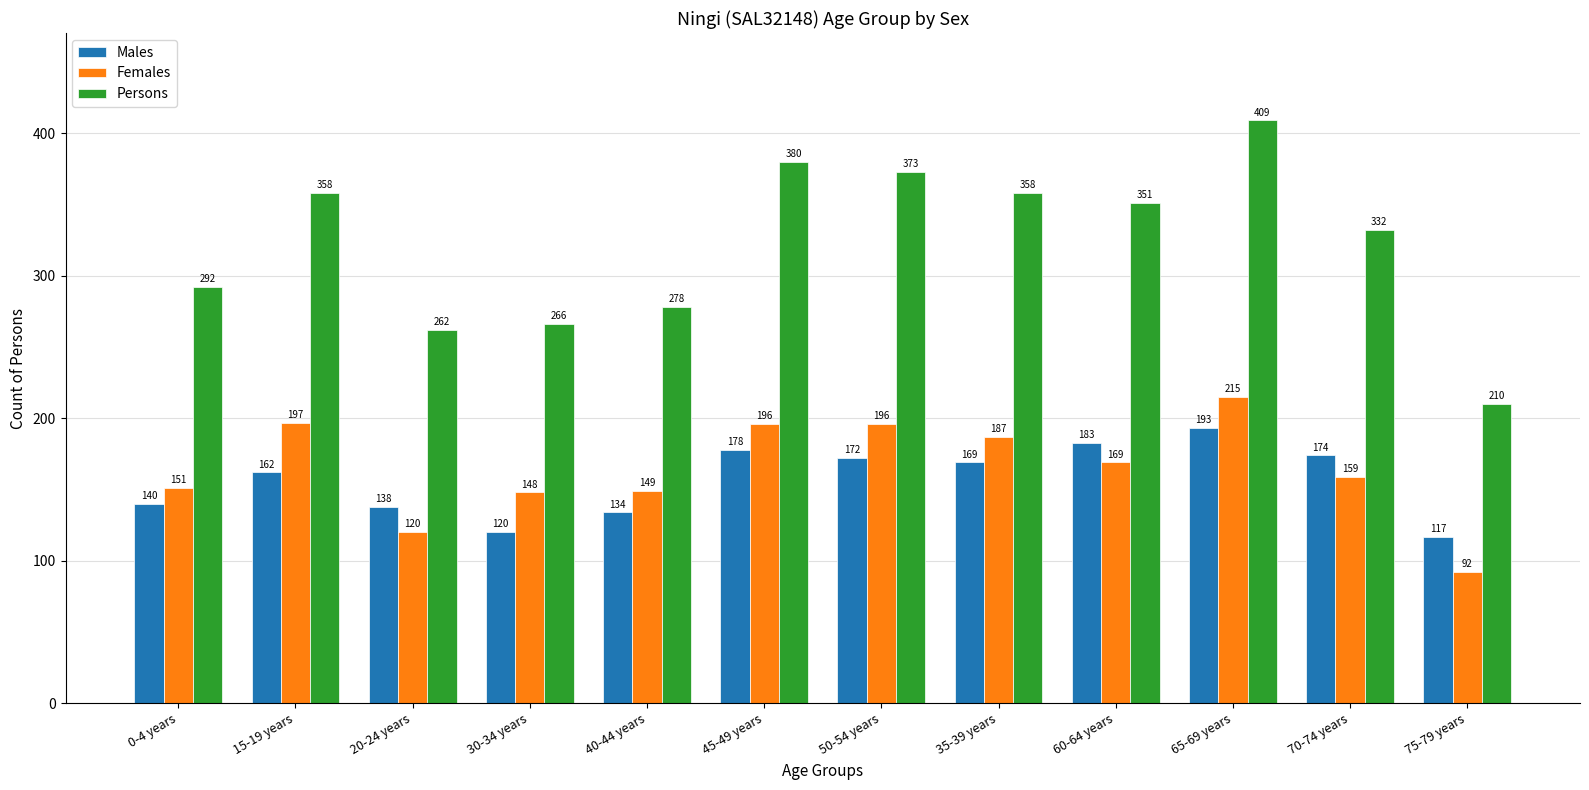

Does the chart contain stacked bars?

No